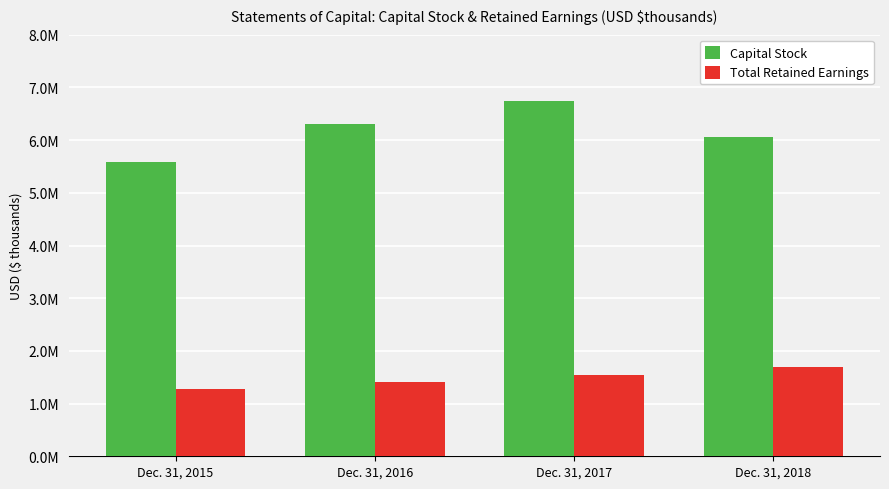

What are all the series names shown in the legend?

Capital Stock, Total Retained Earnings